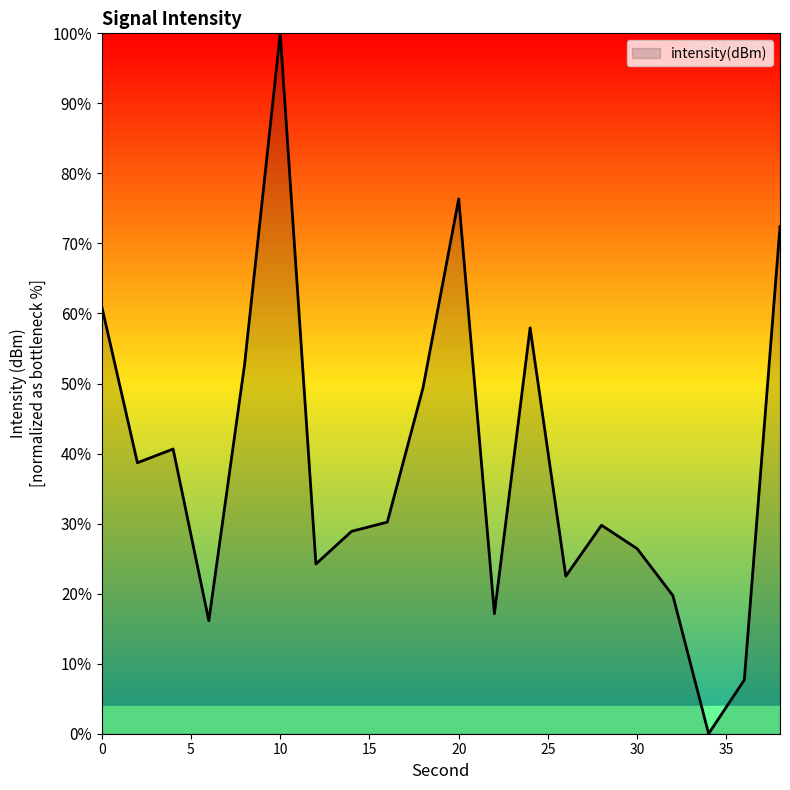

What is the difference between the maximum and minimum values?

100.0